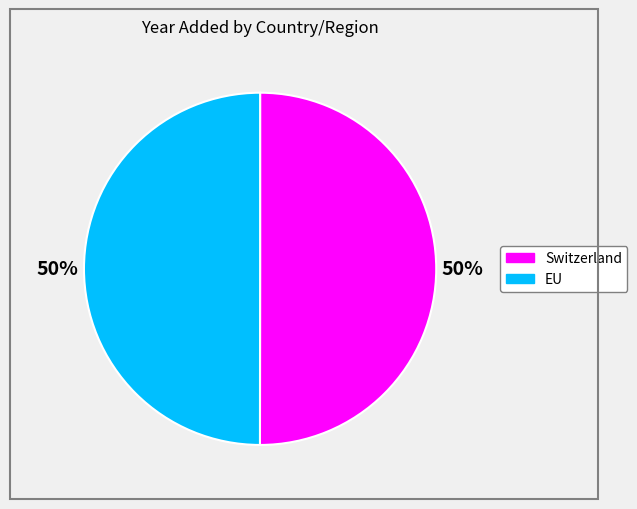

What percentage is the EU slice, to the nearest percent?

50%